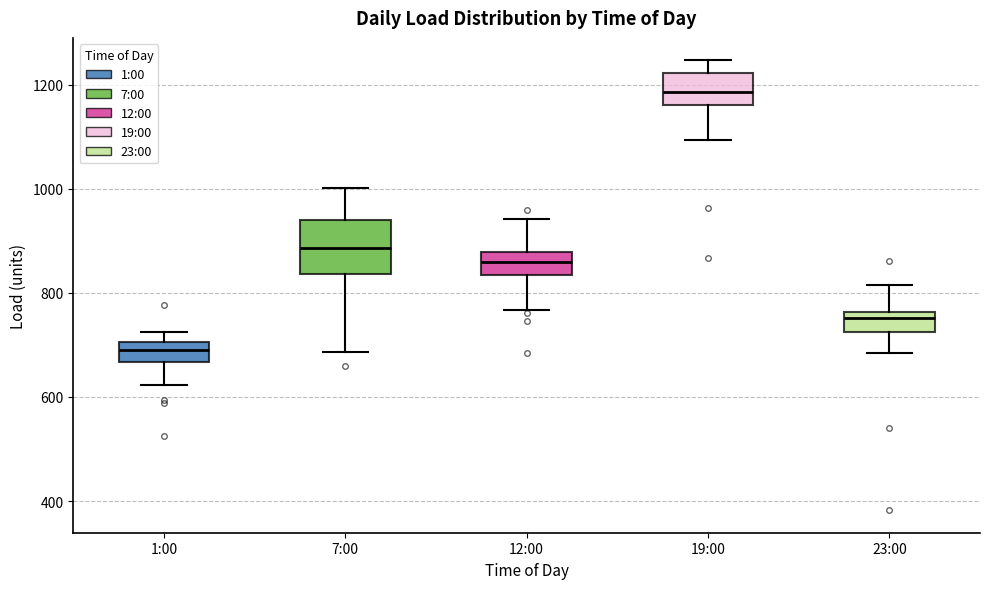

Reading left to right, read every box against the y-axis: the position of its median line, the range the box covers, and the ends of its whiskers. The values are not printed on the chart, so give them approximately, as read against the axis.

1:00: median 700 (inside the box), box 660 to 700, whiskers 620 to 720
7:00: median 880, box 840 to 940, whiskers 680 to 1000
12:00: median 860, box 840 to 880, whiskers 760 to 940
19:00: median 1180, box 1160 to 1220, whiskers 1100 to 1240
23:00: median 760 (just below the box's upper edge), box 720 to 760, whiskers 680 to 820